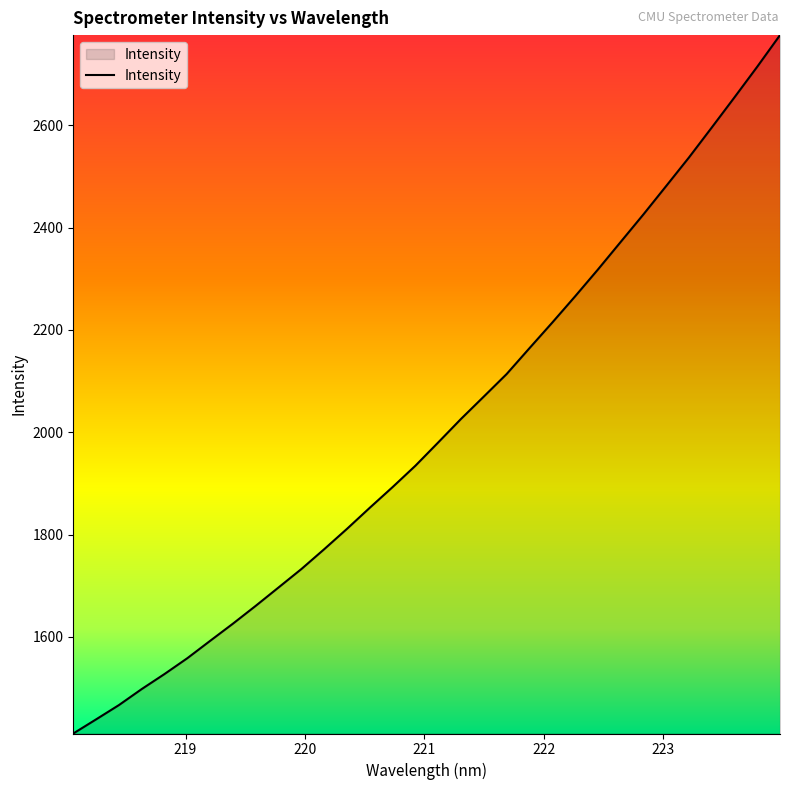

What is the greatest value displayed?

2776.3